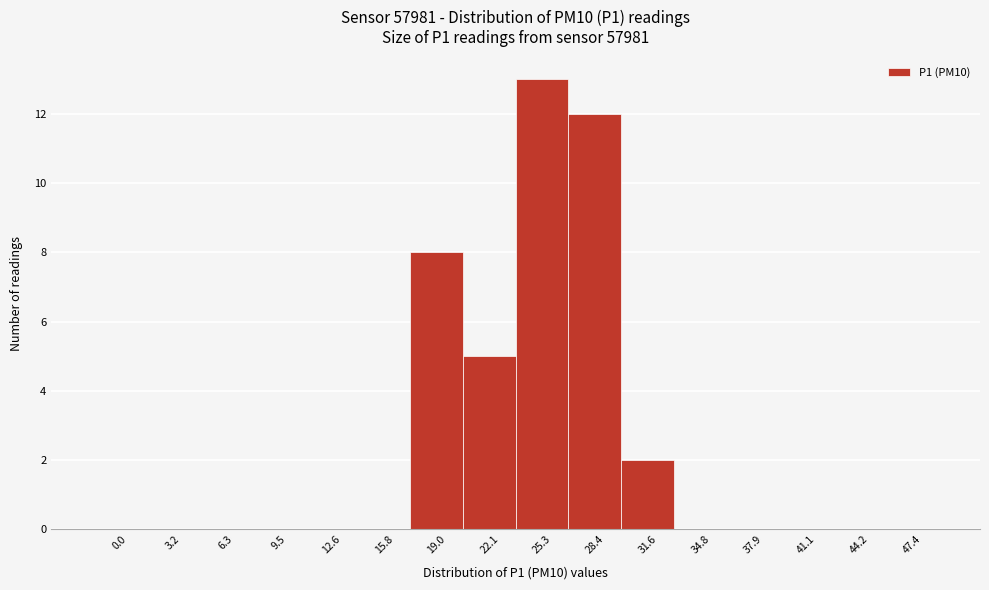

Reading left to right, extract all data points from this chart.

0.0=0	3.2=0	6.3=0	9.5=0	12.6=0	15.8=0	19.0=8	22.1=5	25.3=13	28.4=12	31.6=2	34.8=0	37.9=0	41.1=0	44.2=0	47.4=0